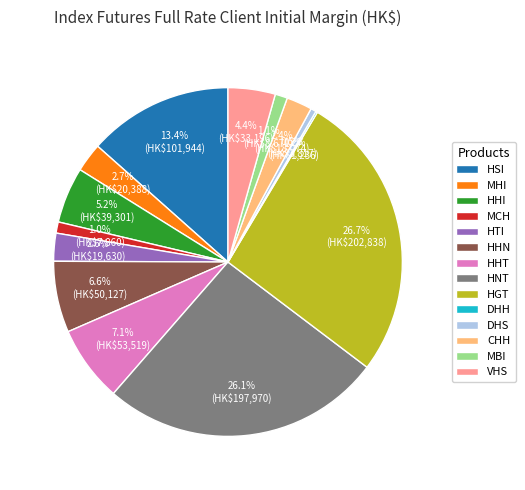

Does VHS account for over 50% of the chart?

No